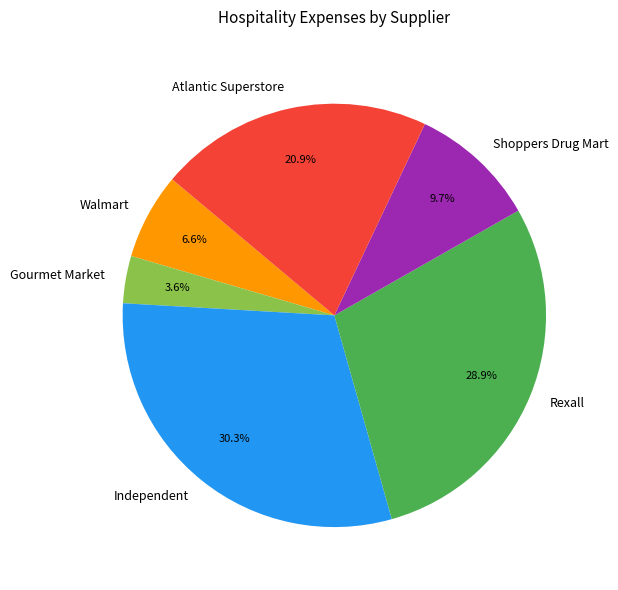

To the nearest percent, what percentage of the pie is Independent?

30%